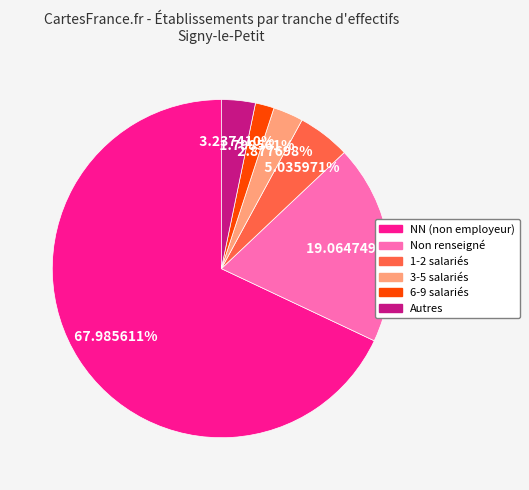

Does any single category account for the majority?

Yes